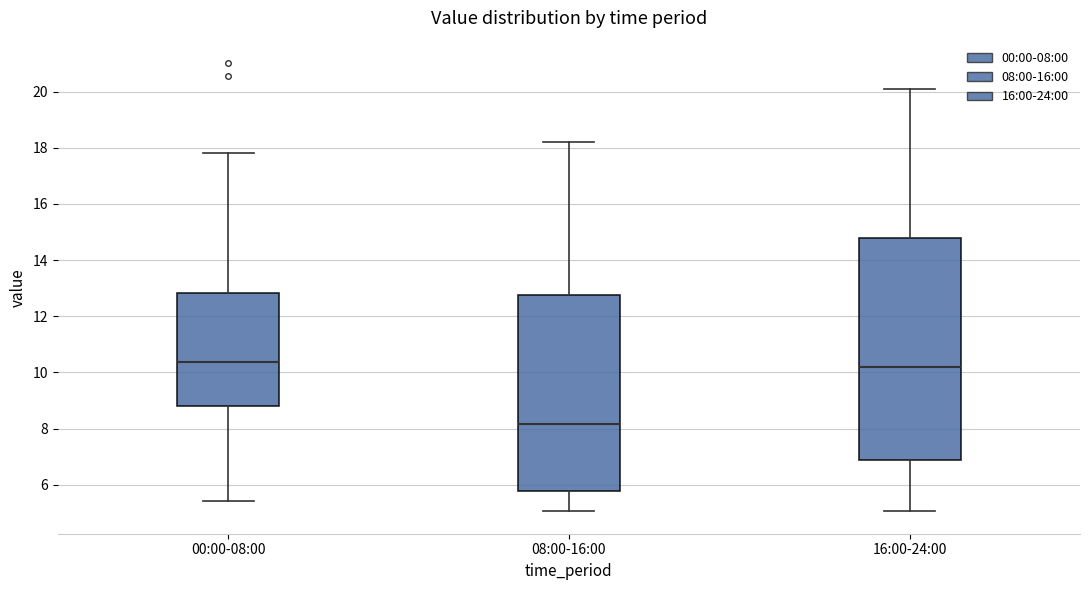

Which box is the tallest, from its lower edge to its upper edge?

16:00-24:00